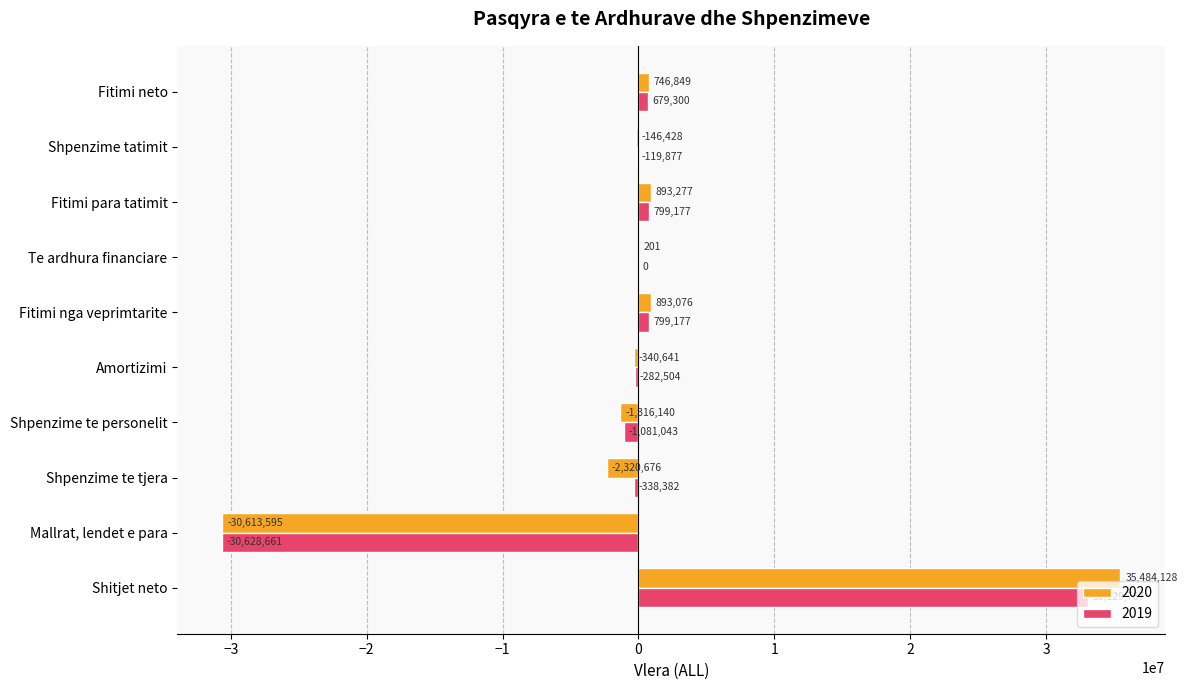

At which category does the chart reach its peak across all series?

Shitjet neto